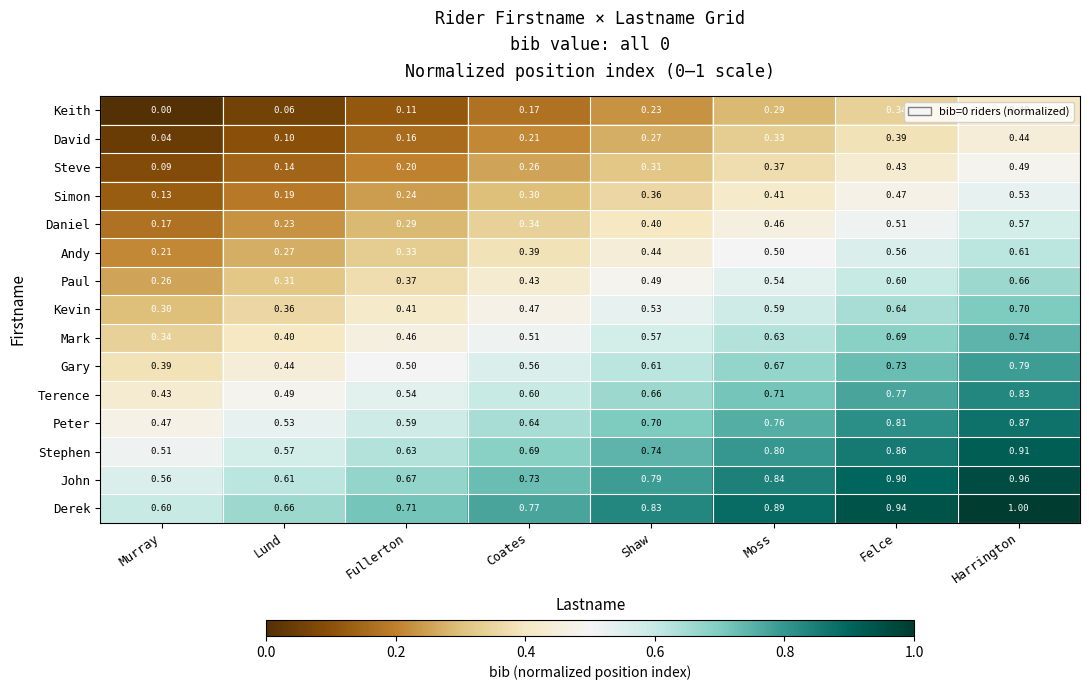

What is the maximum value shown in the chart?

1.0